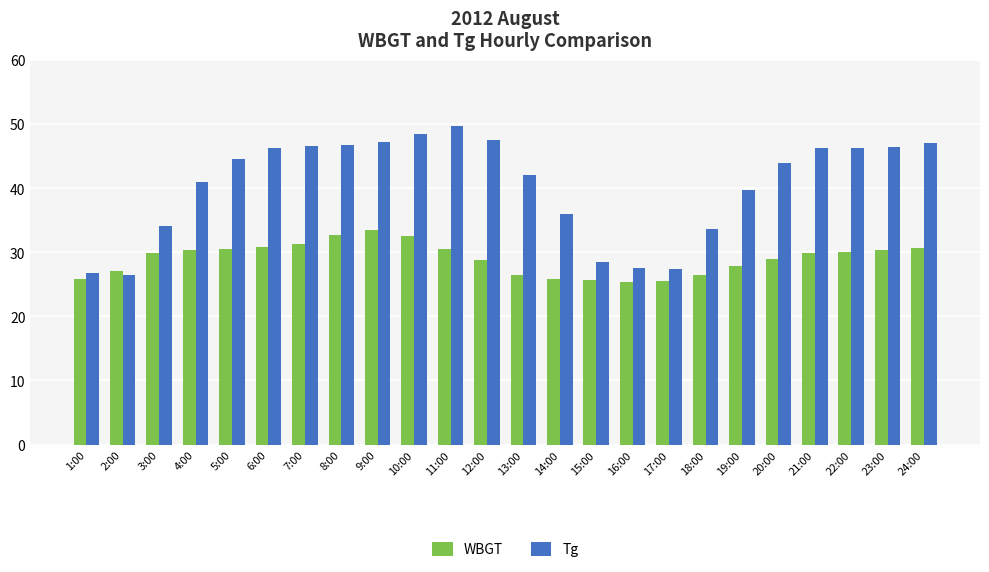

Read the Tg value at 21:00.

46.3